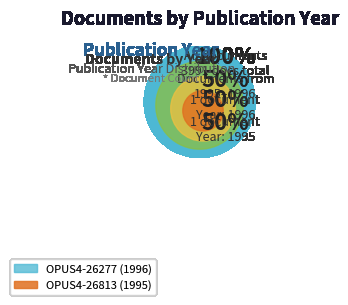

Do OPUS4-26277 (1996) and OPUS4-26813 (1995) together represent more than half of the pie?

Yes